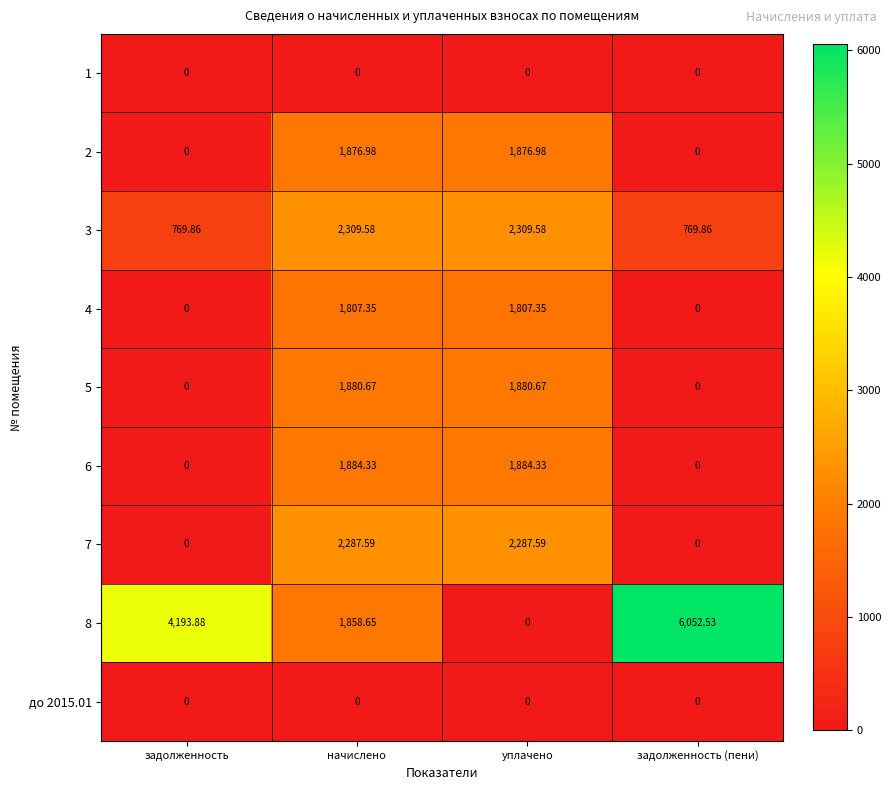

Rank the categories by 8 value from lowest to highest.

уплачено, начислено, задолженность, задолженность (пени)